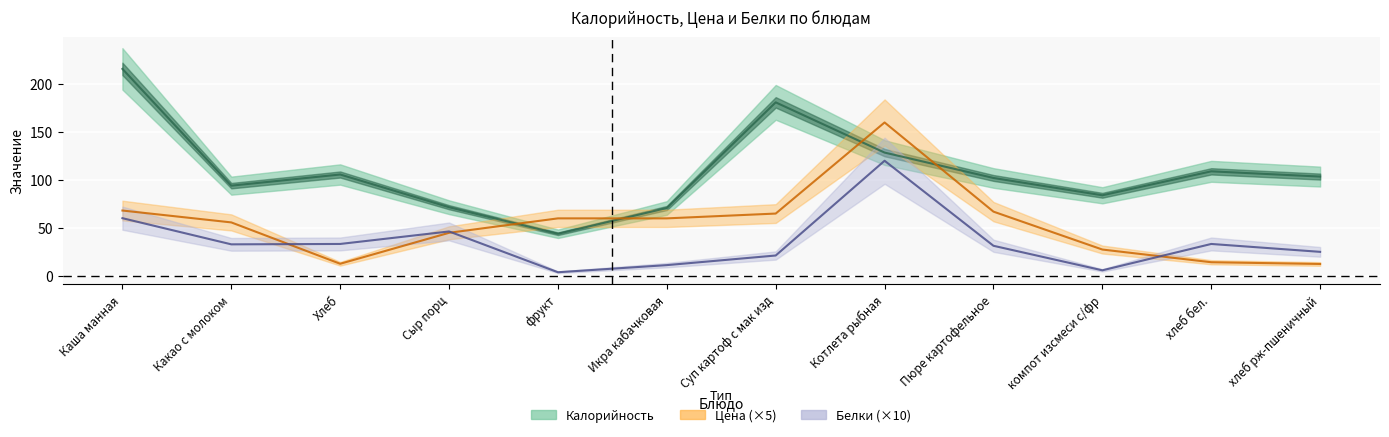

After their last crossing, which series has the higher values: Цена or Белки?

Белки